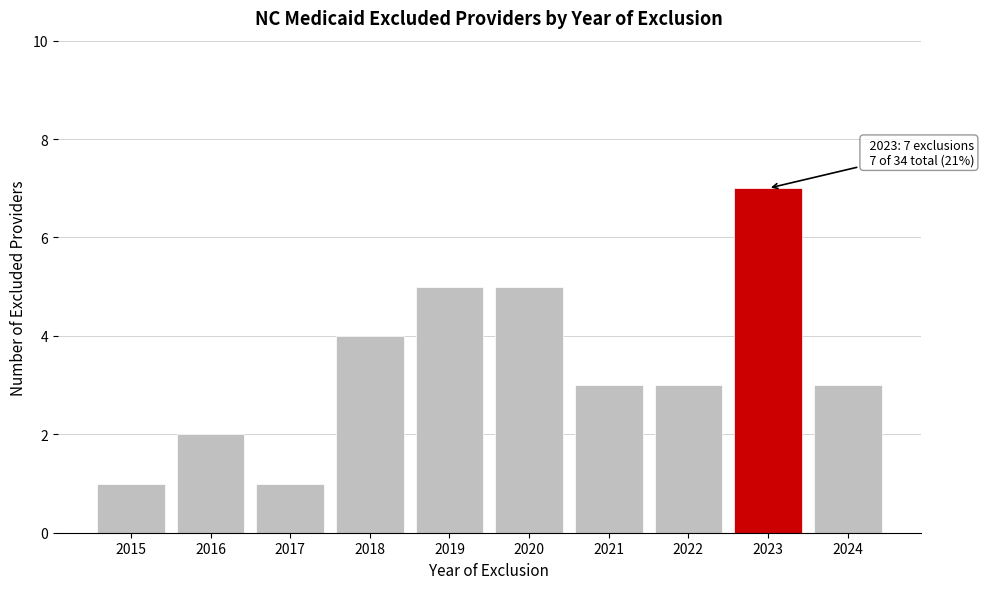

Reading left to right, what are all the values shown in this chart?

1	2	1	4	5	5	3	3	7	3